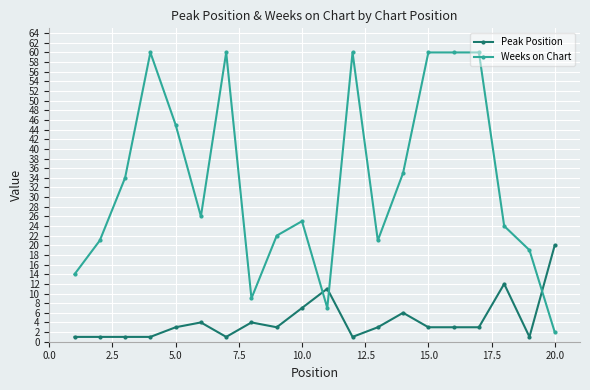

True or false: Weeks on Chart has more than 1 interior local peaks.

True